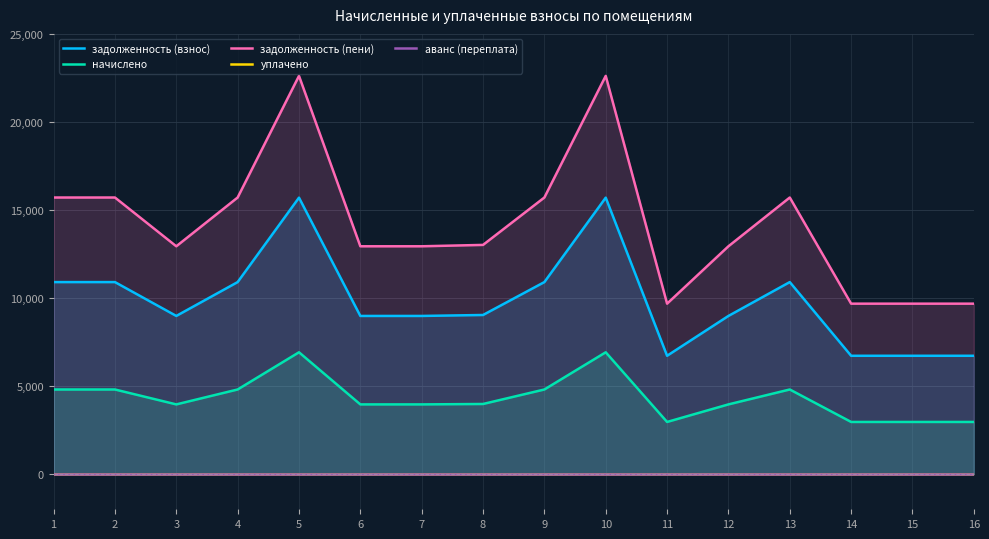

What are all the series names shown in the legend?

задолженность (взнос), начислено, задолженность (пени), уплачено, аванс (переплата)